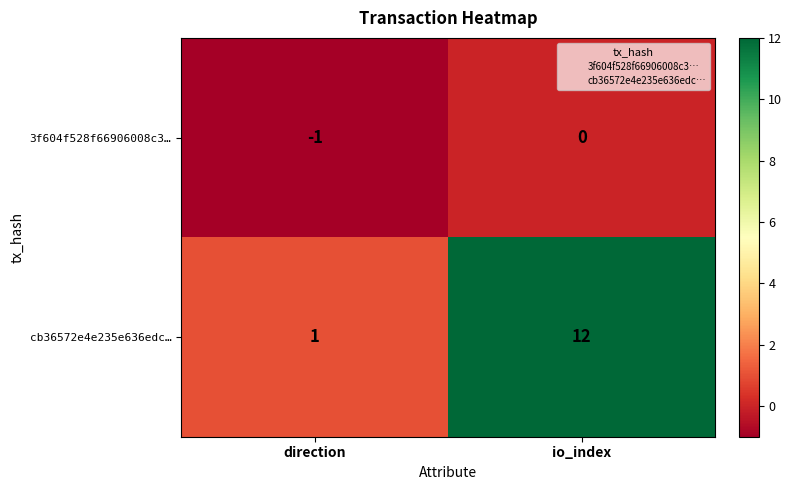

Which label corresponds to the largest value in the chart?

io_index